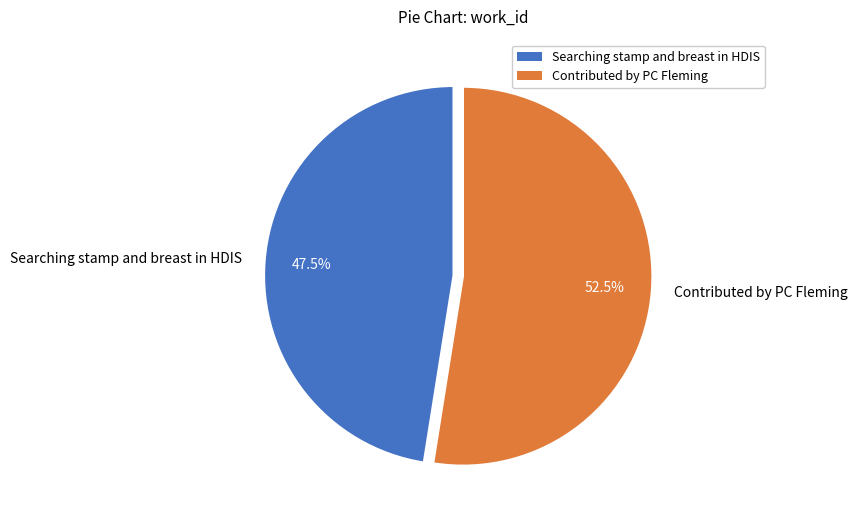

Which slice represents more than half of the pie?

Contributed by PC Fleming